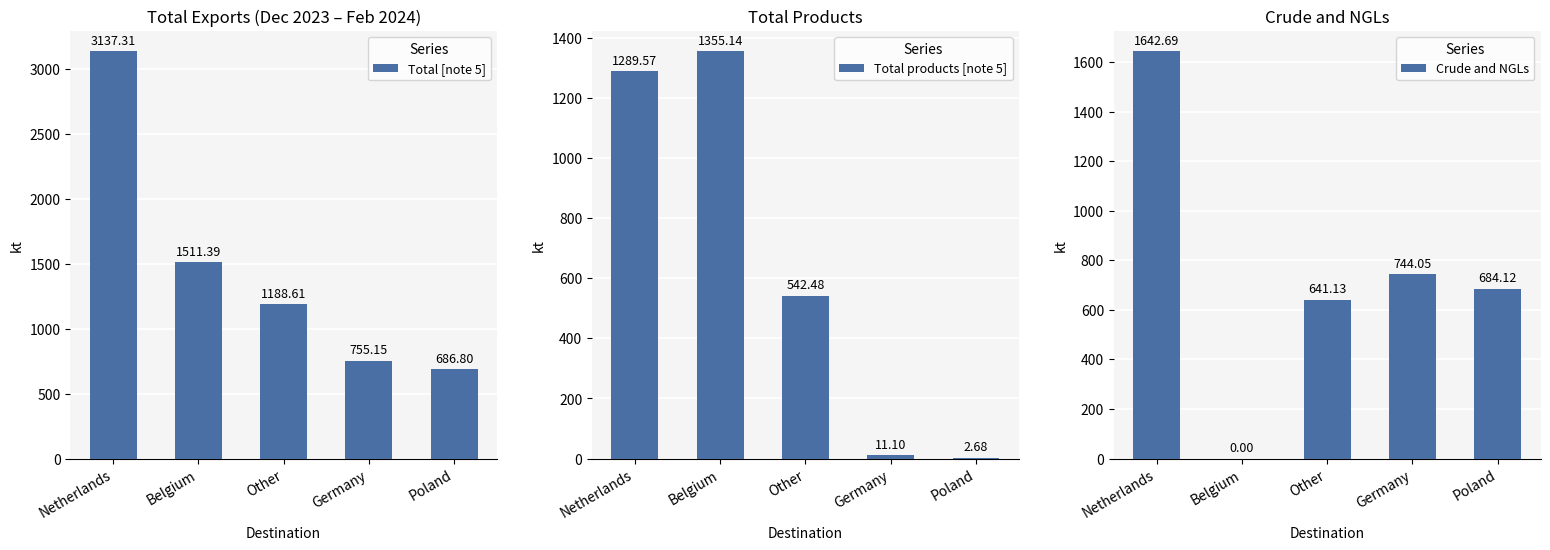

Where does the Crude and NGLs series first go above 684?

Netherlands